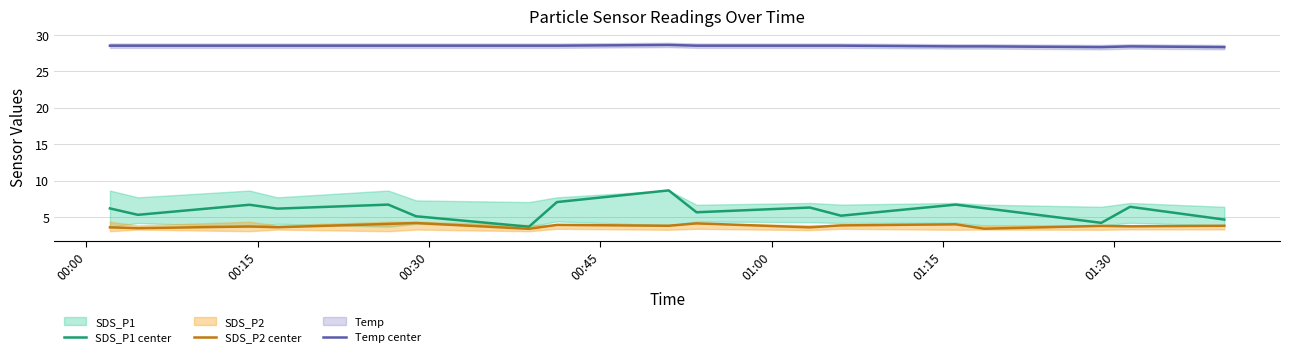

What is the highest value of the Temp center series?

28.6